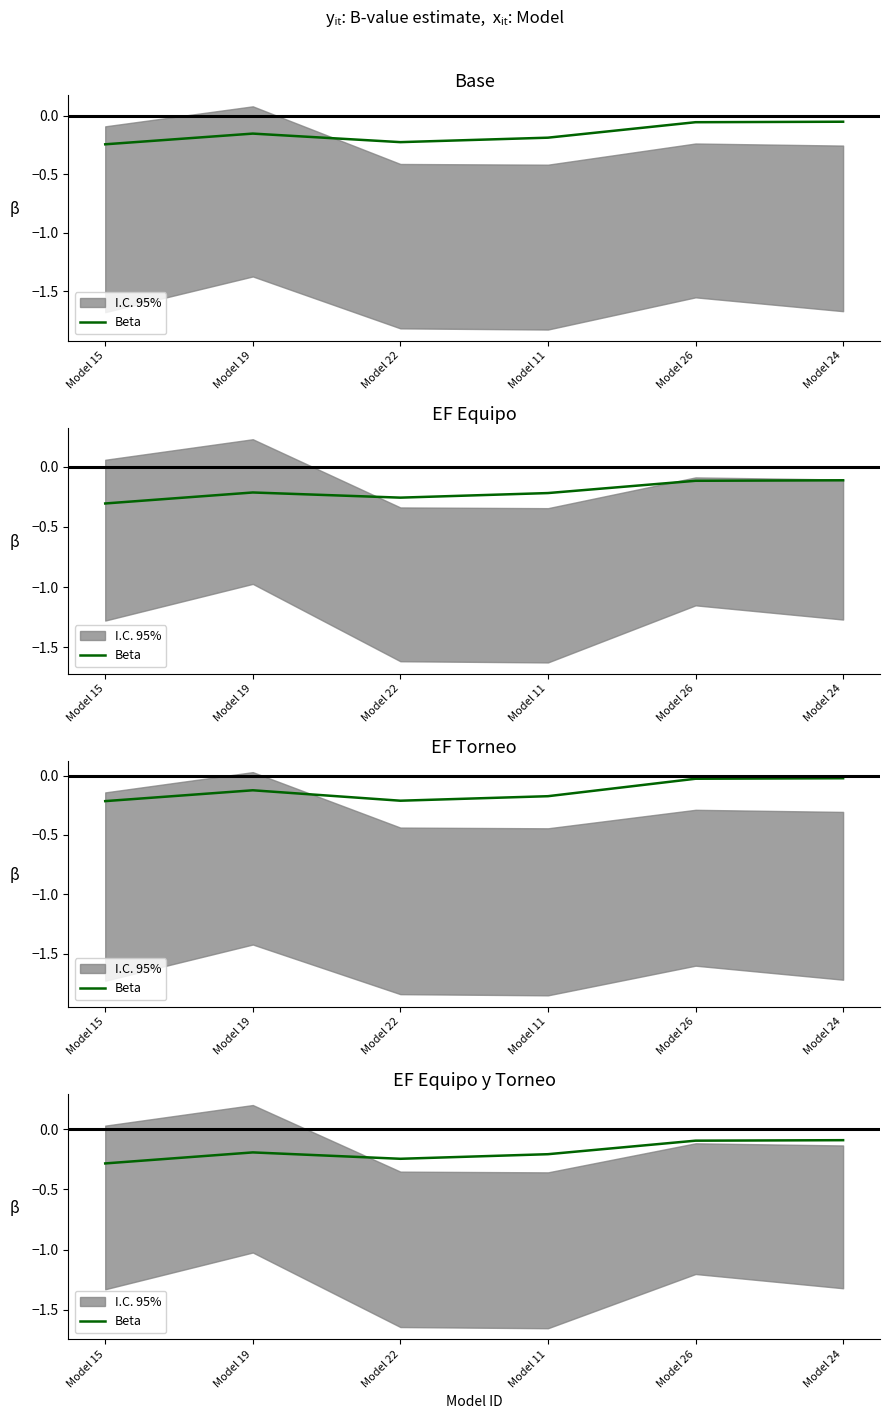

Reading left to right, transcribe all the data shown in this chart.

Model 15=-0.3	Model 19=-0.2	Model 22=-0.2	Model 11=-0.2	Model 26=-0.1	Model 24=-0.1